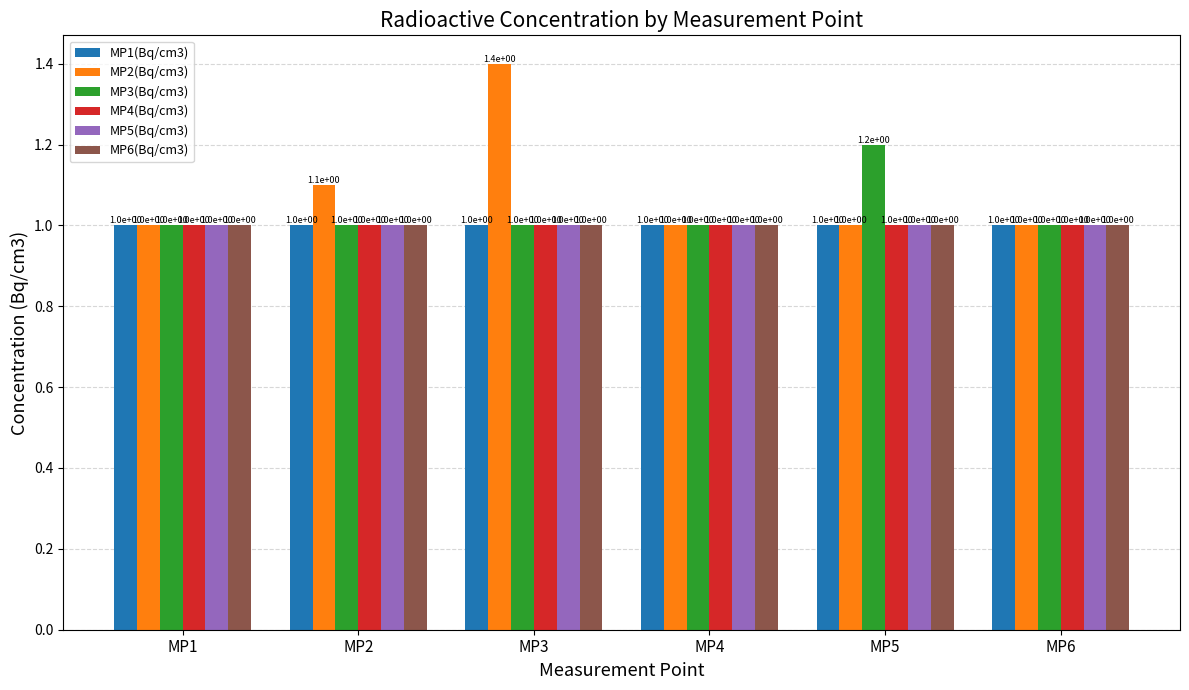

Reading left to right, list all the values displayed in this chart.

MP1(Bq/cm3): 1.0	1.0	1.0	1.0	1.0	1.0
MP2(Bq/cm3): 1.0	1.1	1.4	1.0	1.0	1.0
MP3(Bq/cm3): 1.0	1.0	1.0	1.0	1.2	1.0
MP4(Bq/cm3): 1.0	1.0	1.0	1.0	1.0	1.0
MP5(Bq/cm3): 1.0	1.0	1.0	1.0	1.0	1.0
MP6(Bq/cm3): 1.0	1.0	1.0	1.0	1.0	1.0